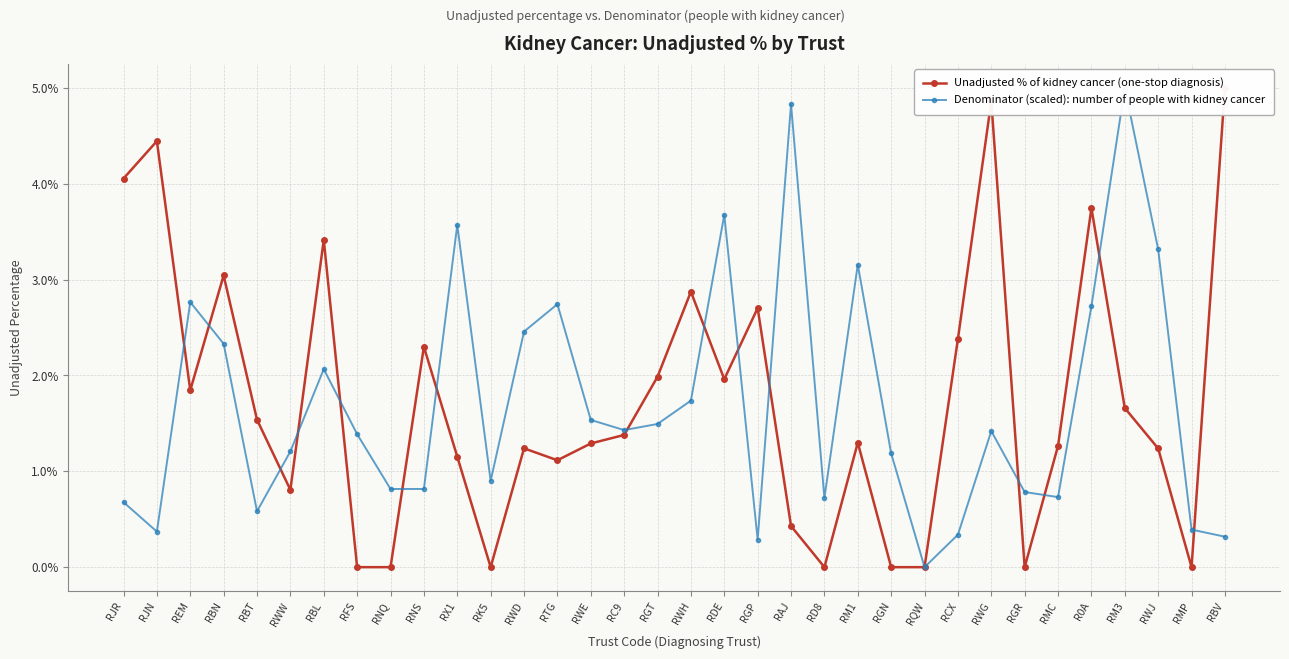

Where do Denominator (scaled): number of people with kidney cancer and Unadjusted % of kidney cancer (one-stop diagnosis) first cross each other?

RJN and REM